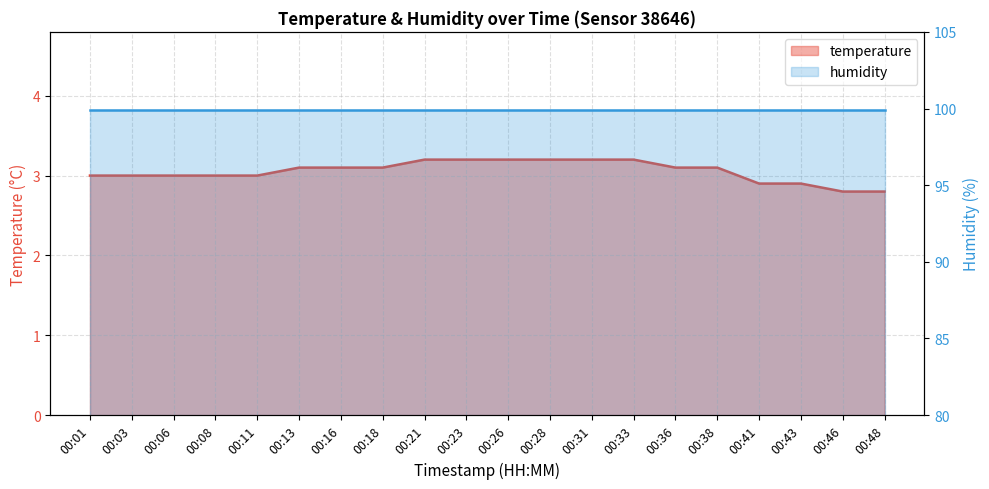

Reading left to right, list all the values displayed in this chart.

00:01=3.0	00:03=3.0	00:06=3.0	00:08=3.0	00:11=3.0	00:13=3.1	00:16=3.1	00:18=3.1	00:21=3.2	00:23=3.2	00:26=3.2	00:28=3.2	00:31=3.2	00:33=3.2	00:36=3.1	00:38=3.1	00:41=2.9	00:43=2.9	00:46=2.8	00:48=2.8